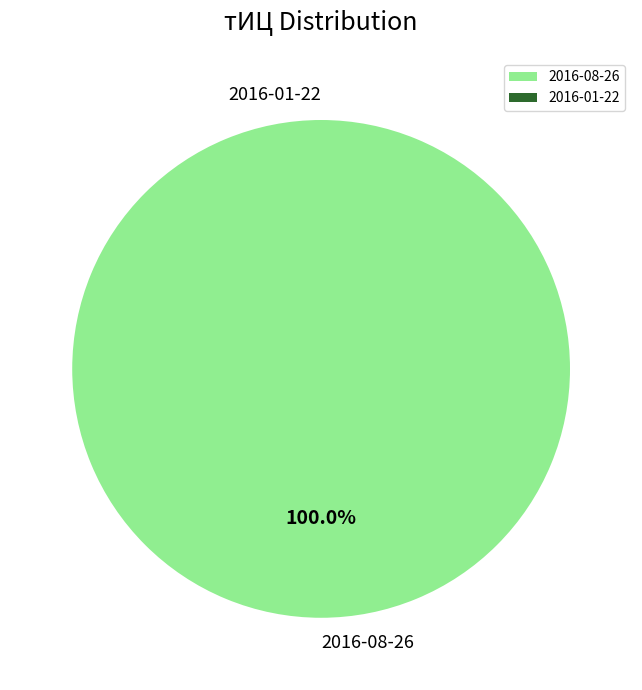

Is there any slice that represents more than half of the pie?

Yes